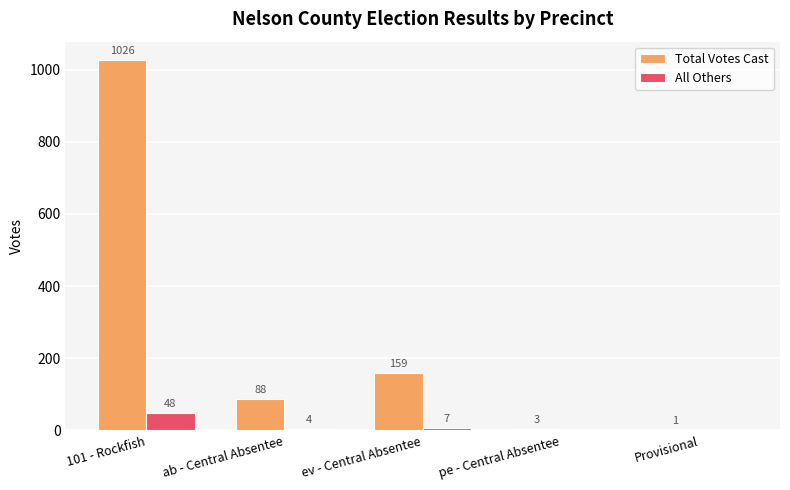

What is the sum of the Total Votes Cast values at pe - Central Absentee and 101 - Rockfish?

1029